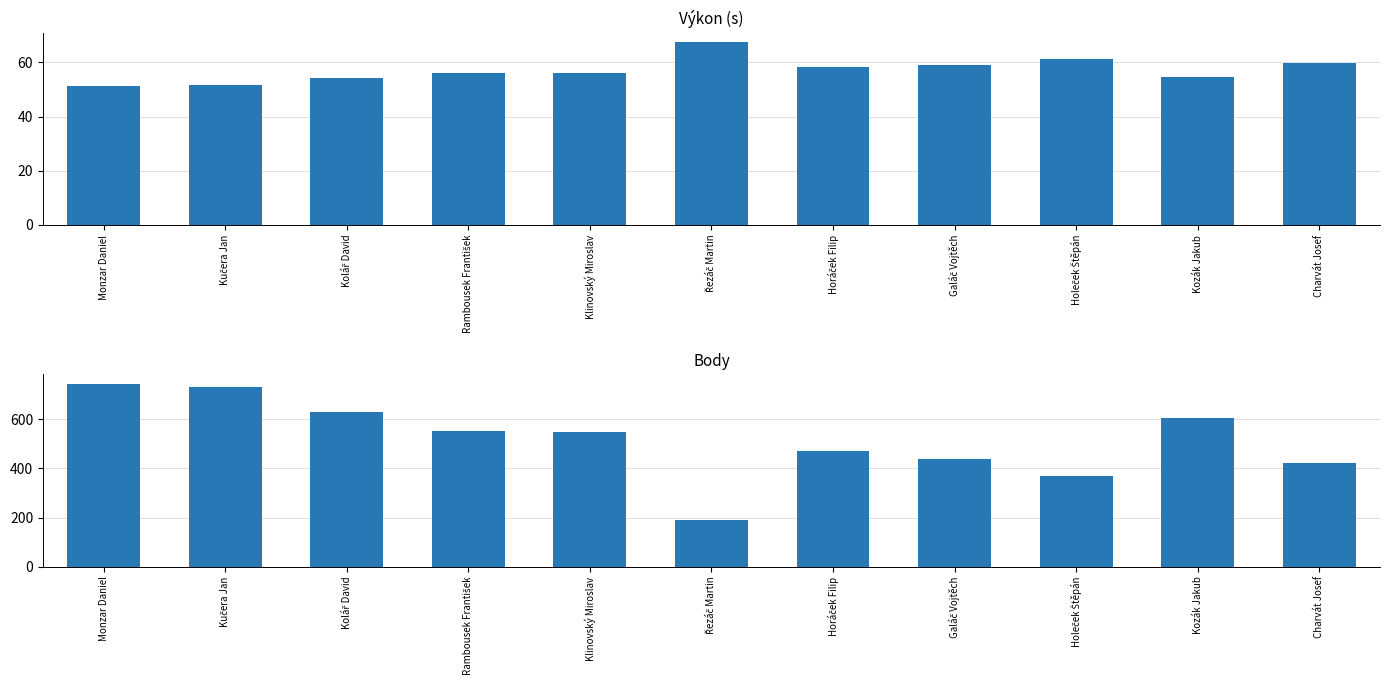

Count the number of data series in this chart.

2